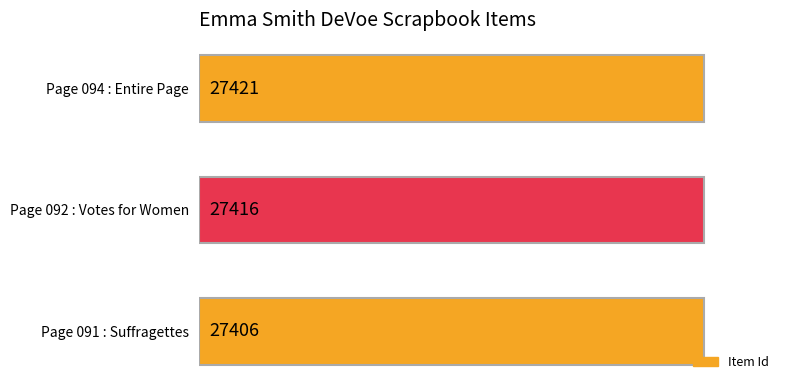

How many bars are there in total?

3